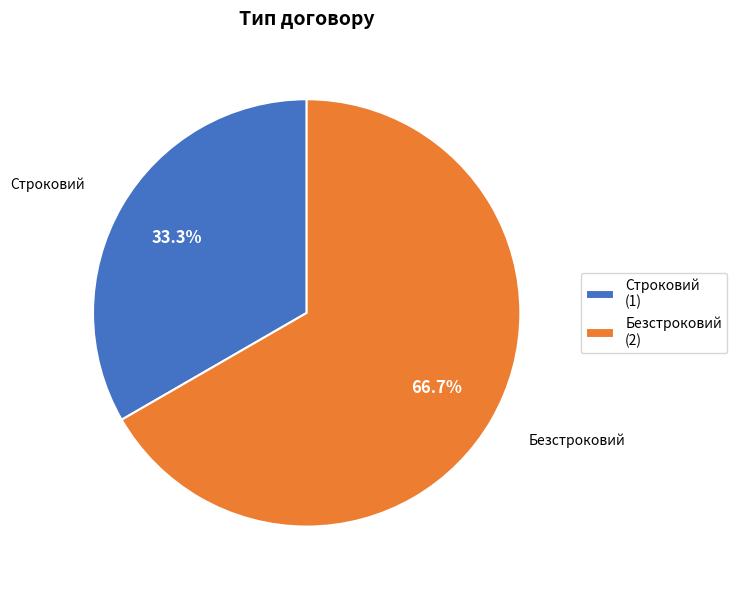

What is the largest slice in the pie chart?

Безстроковий